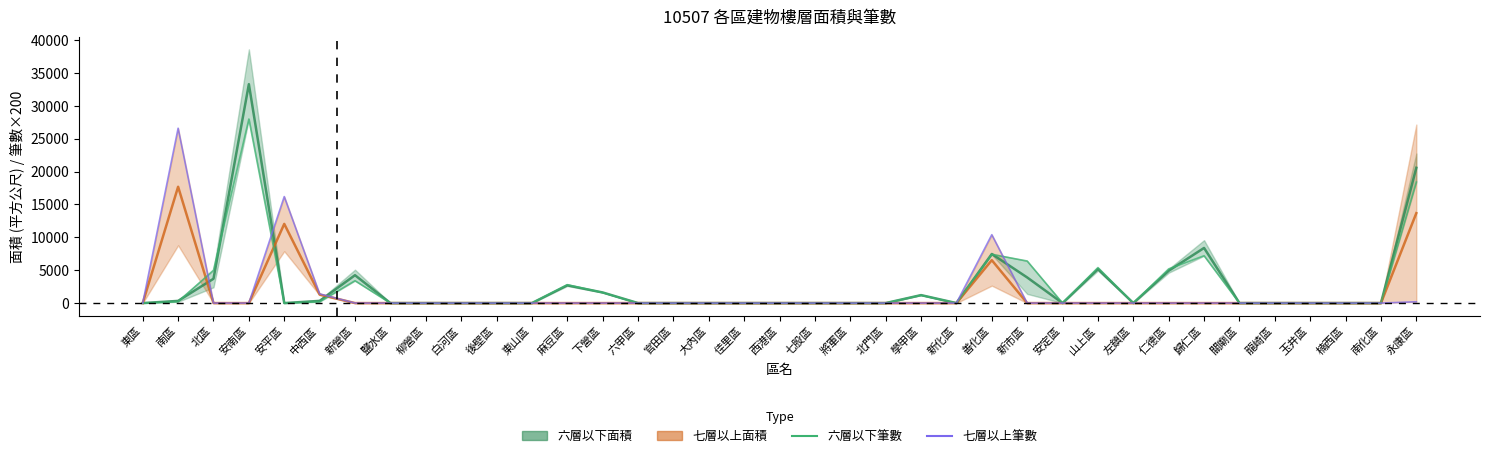

Does the chart have visible grid lines?

No